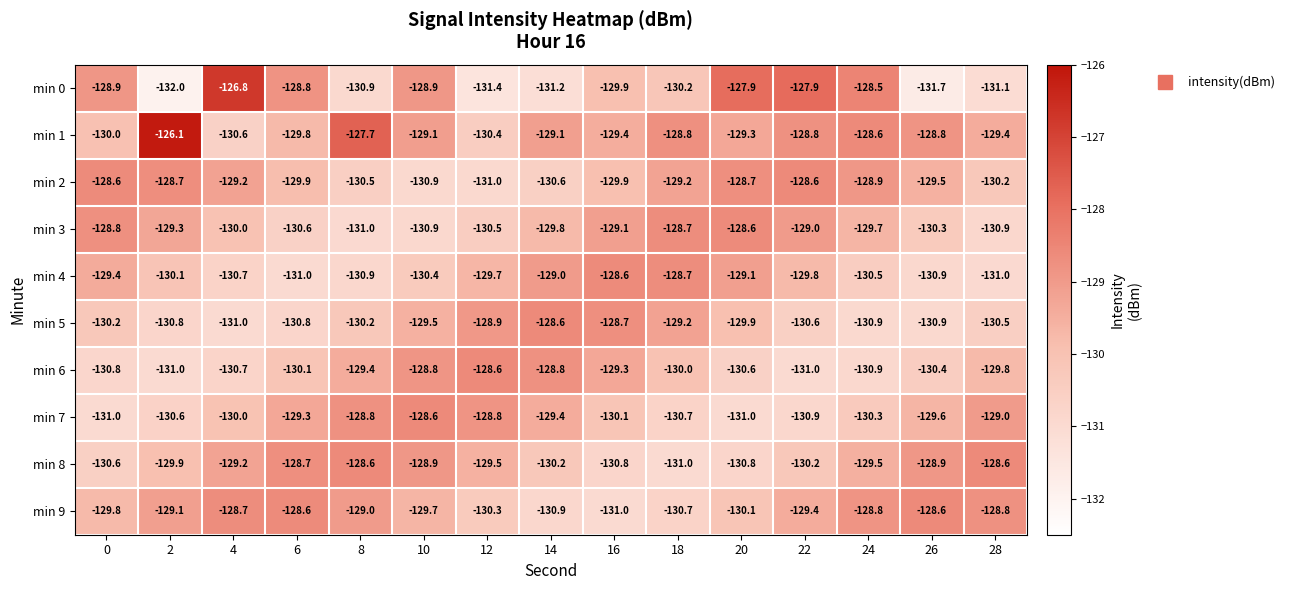

What is the total value across all series at 2?

-1297.6